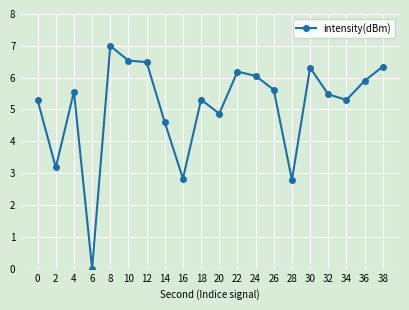

Reading right to left, transcribe all the data shown in this chart.

6.3	5.9	5.3	5.5	6.3	2.8	5.6	6.1	6.2	4.9	5.3	2.8	4.6	6.5	6.5	7.0	0.0	5.6	3.2	5.3